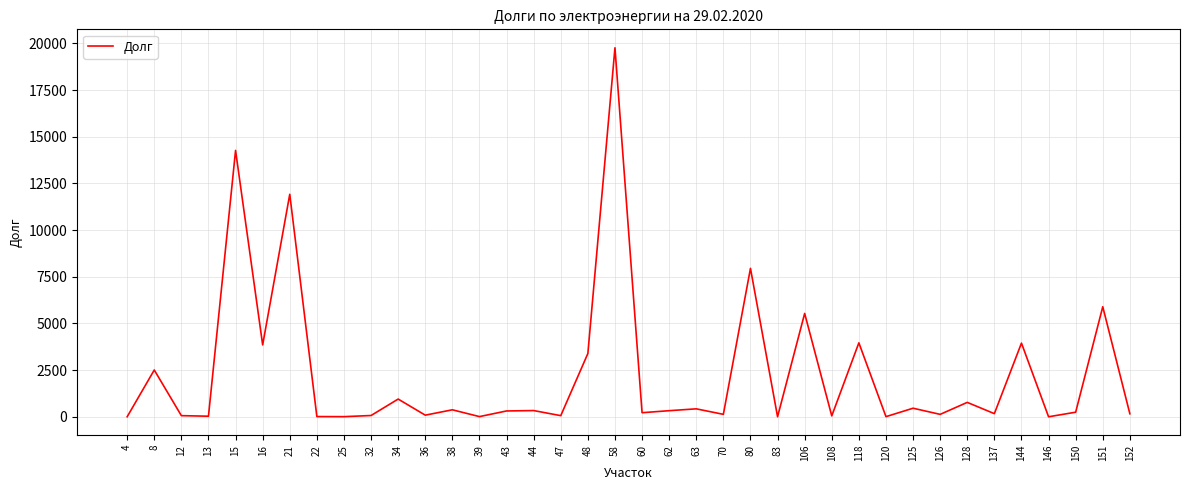

The value at 144 is 982.7. True or false?

False